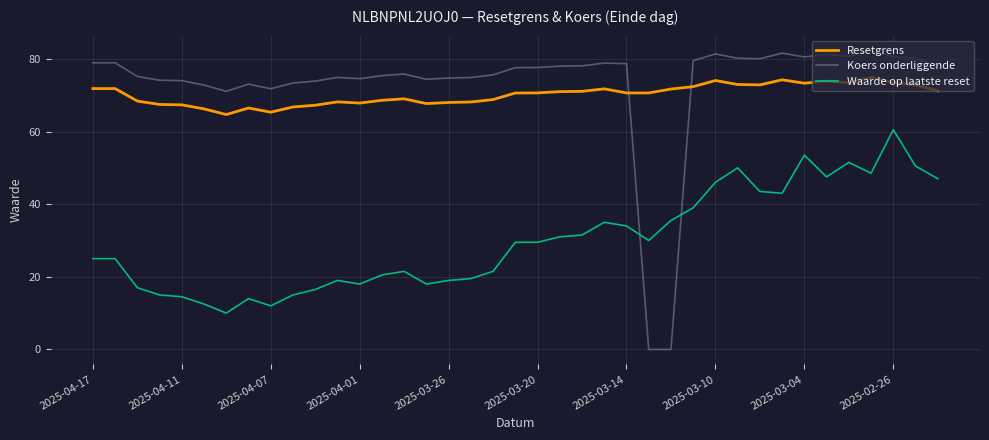

What is the difference between the maximum and second lowest values in the Waarde op laatste reset series?

48.5